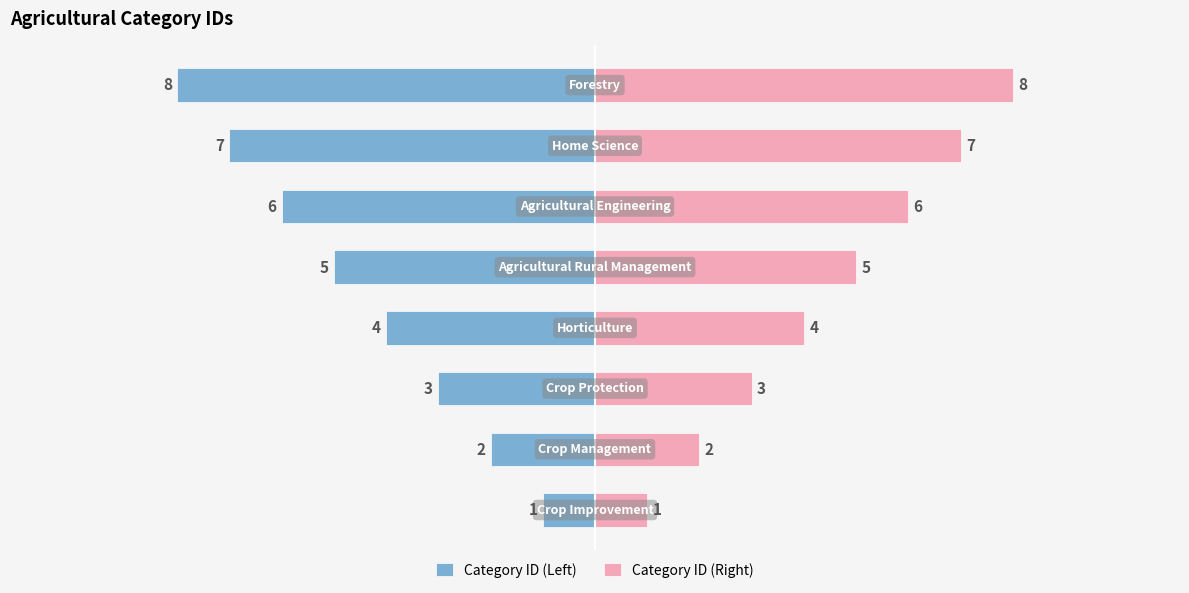

Is the value of Category ID (Right) at 7 greater than the value of Category ID (Left) at 3?

Yes